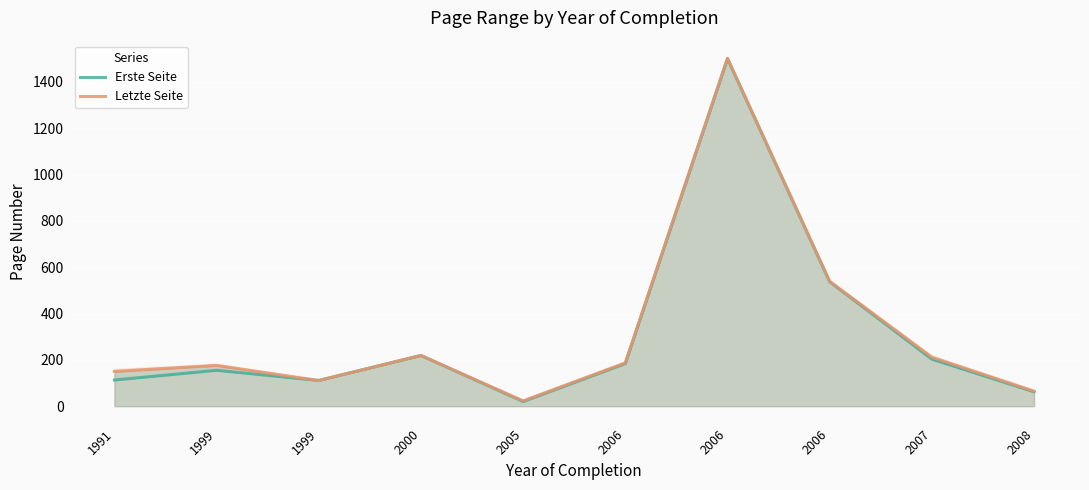

What is the spread (max minus min) of values at 1999?

21